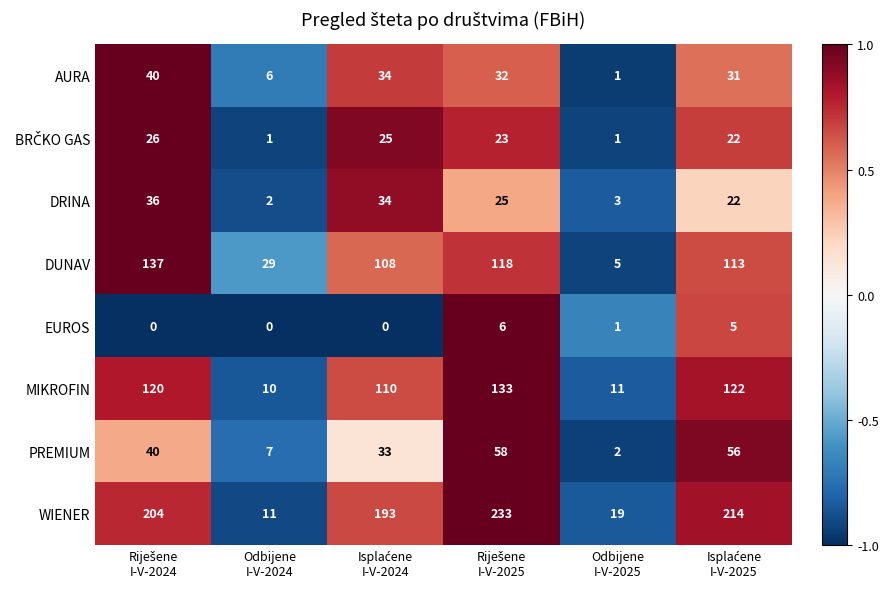

Which series has the largest total across all categories?

WIENER